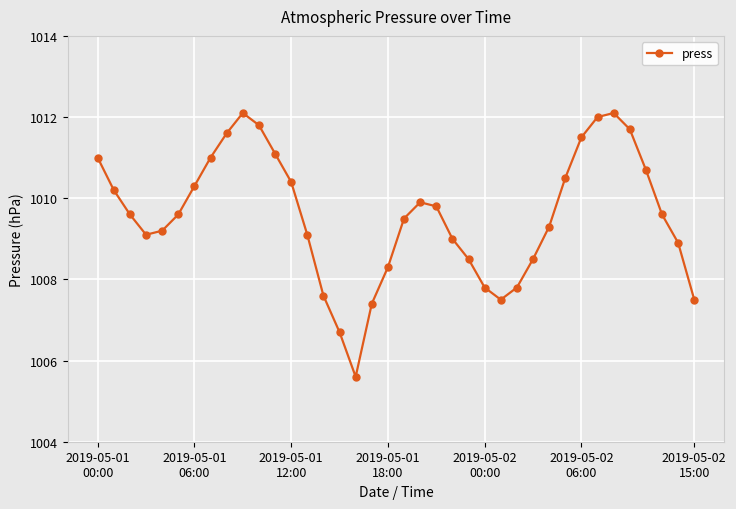

Does the chart have visible grid lines?

Yes